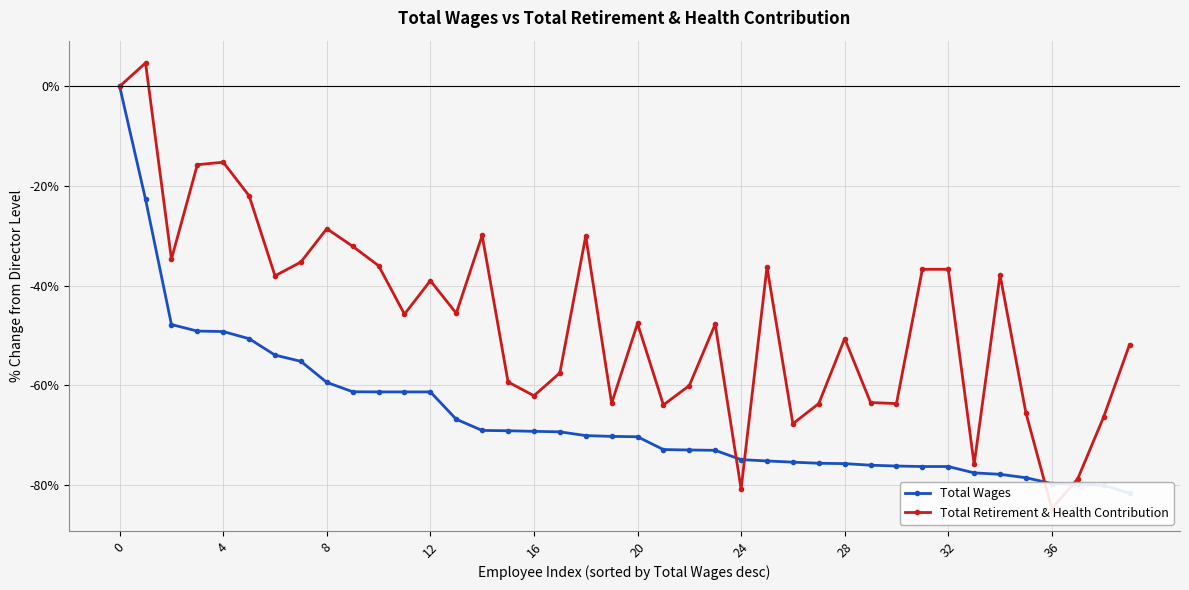

What is the smallest value displayed?

-84.7